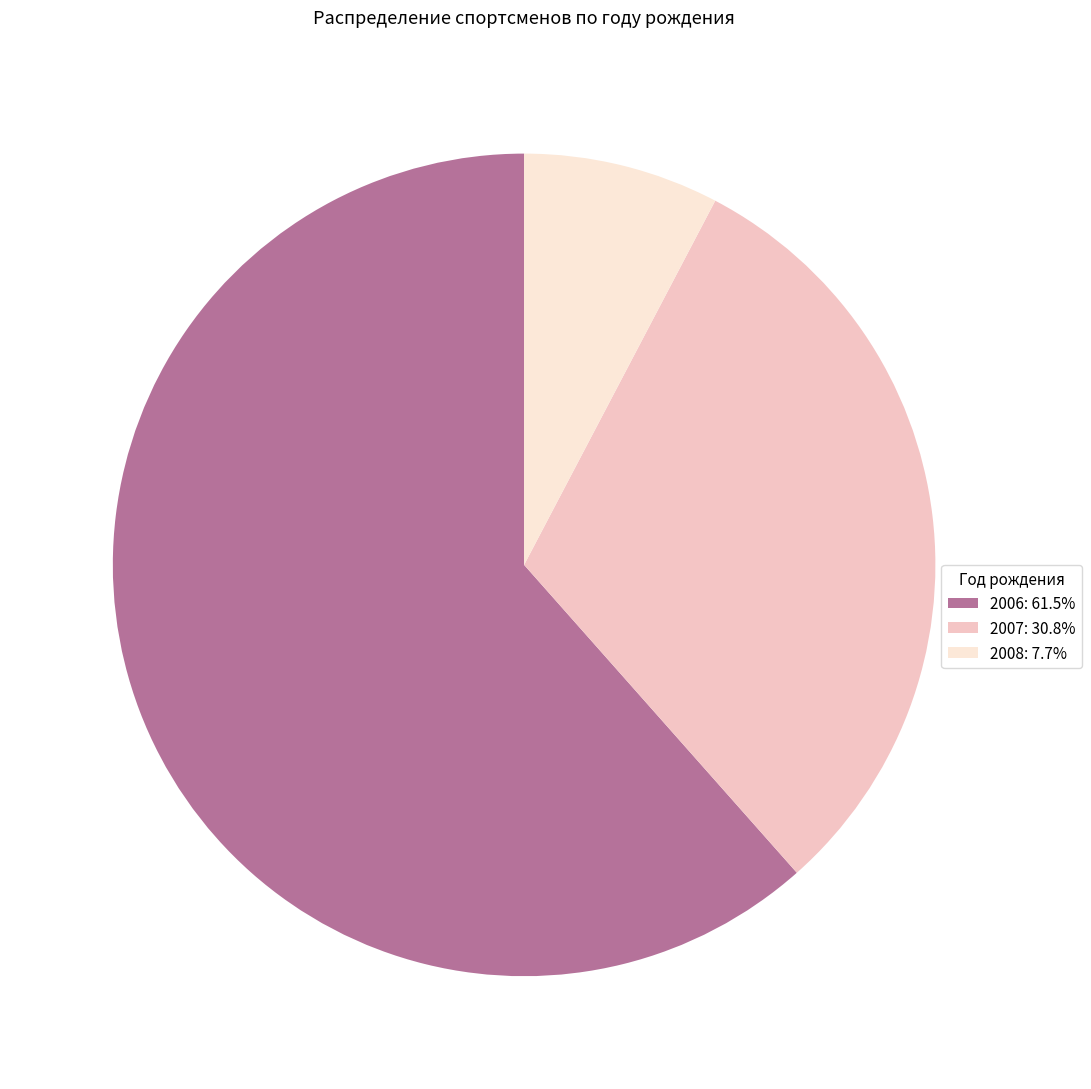

Approximately how many times larger is the value at 2007 compared to 2006?

0.5